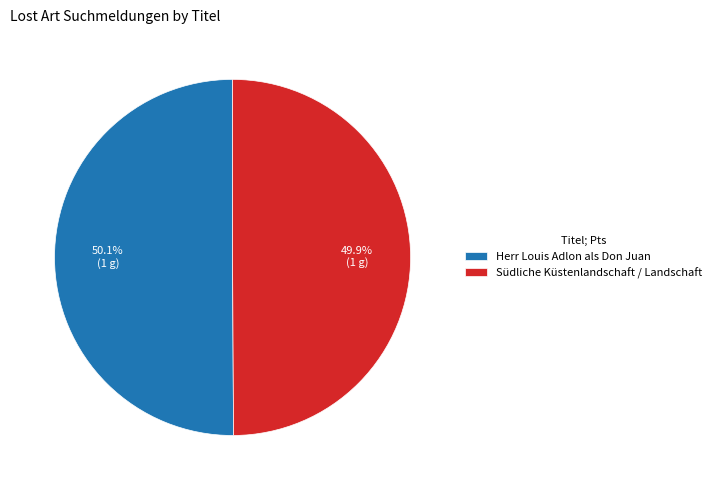

Approximately how many times larger is the value at Herr Louis Adlon als Don Juan compared to Südliche Küstenlandschaft / Landschaft?

1.0